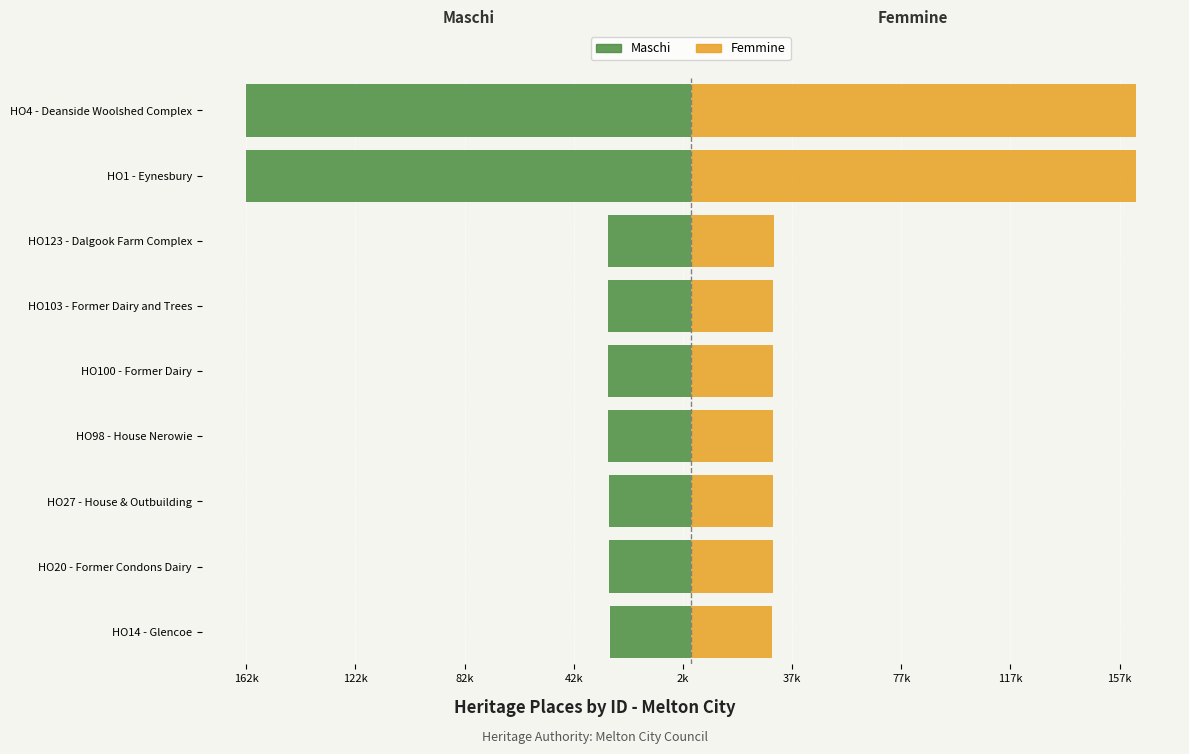

How many bars are there in each group?

2